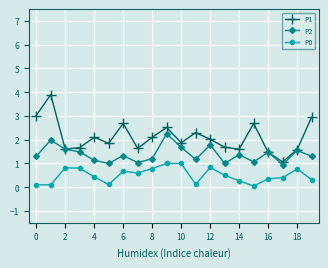

Which series has the largest total across all categories?

P1